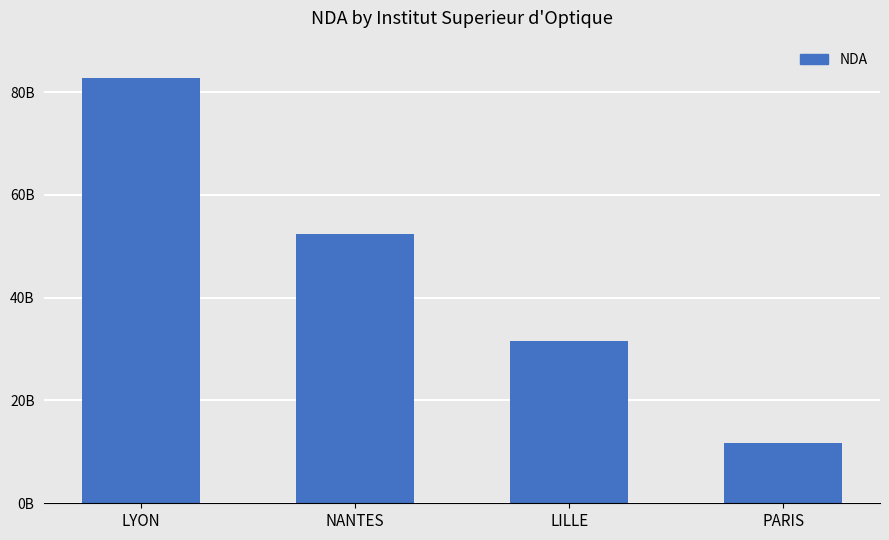

What is the label of the 2nd bar from the left?

NANTES